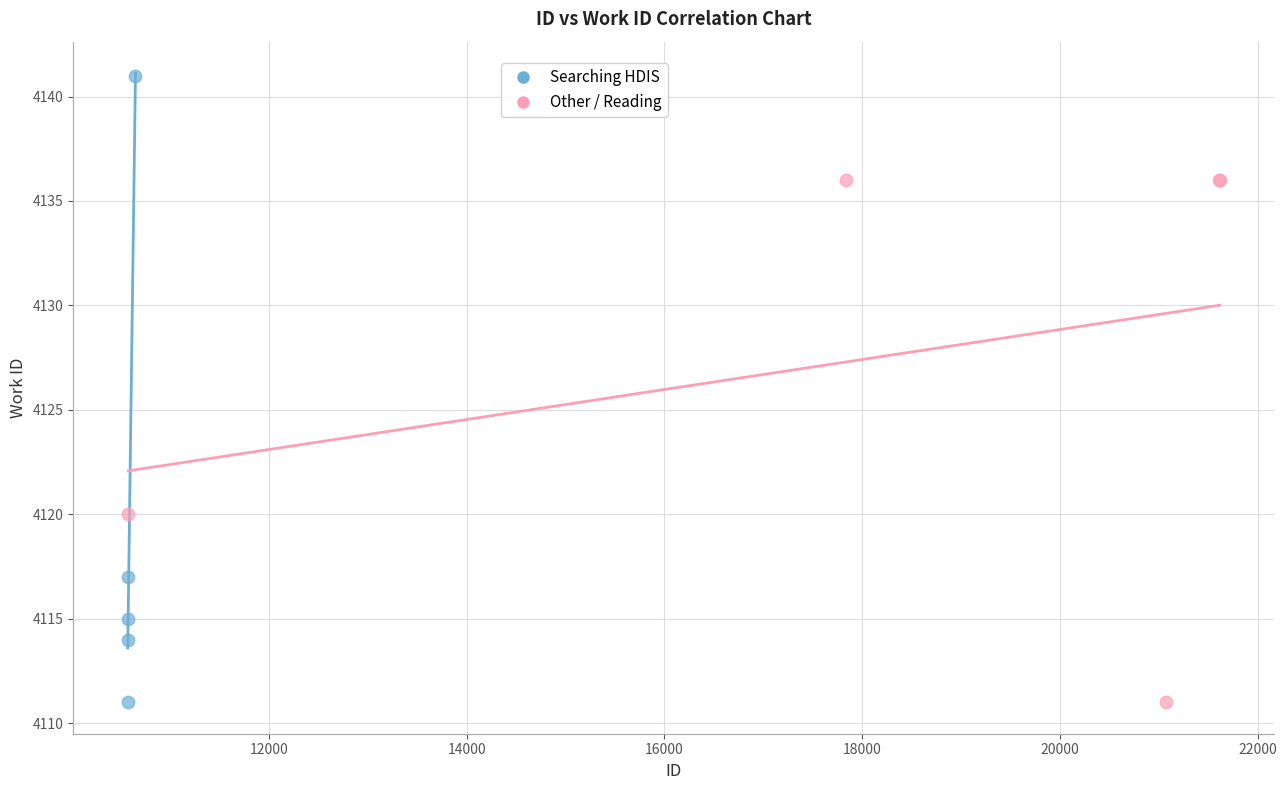

Which series contains the highest Y value?

Searching HDIS